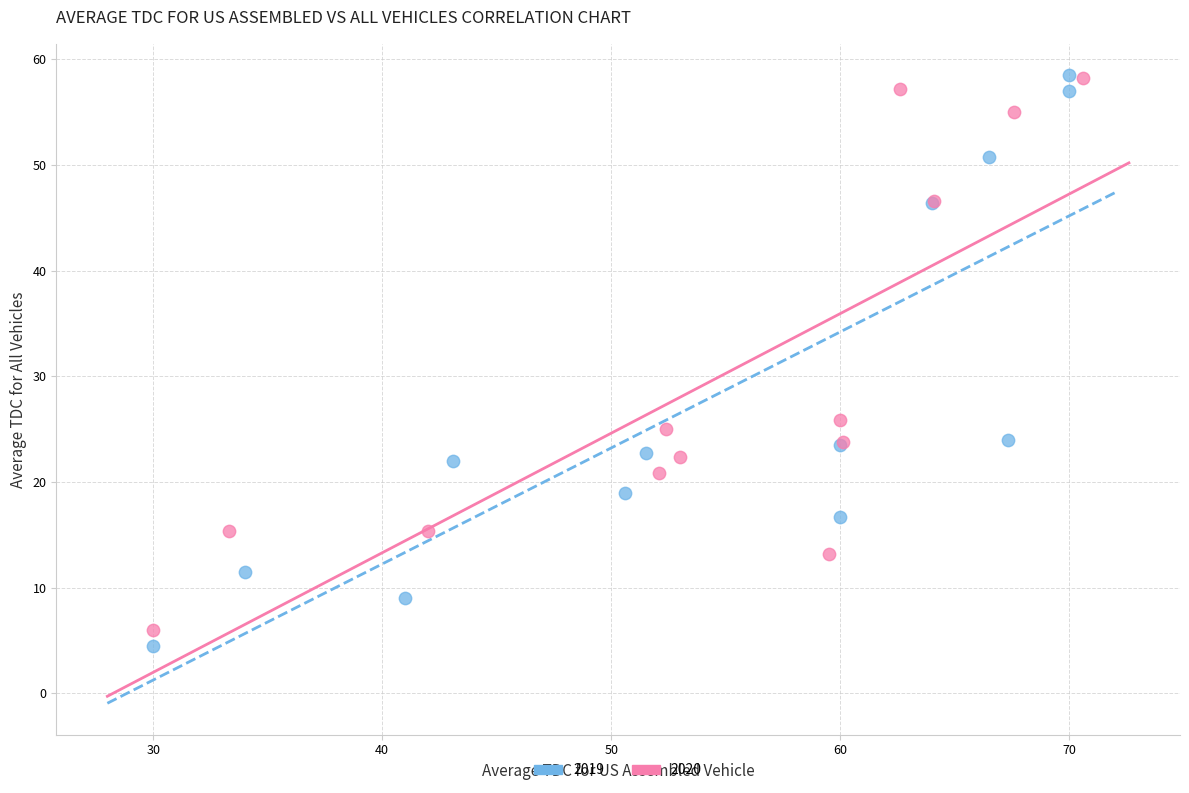

What are all the series names shown in the legend?

2019, 2020